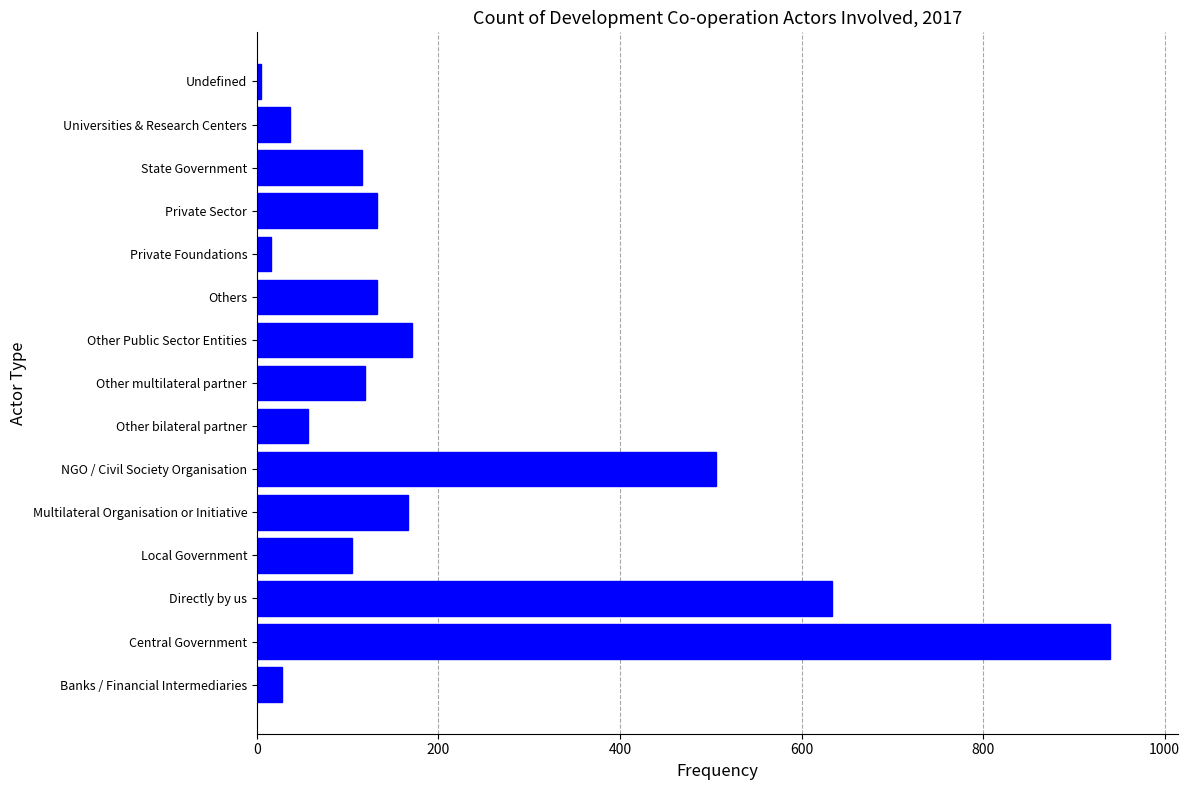

The value at Others is 225. True or false?

False